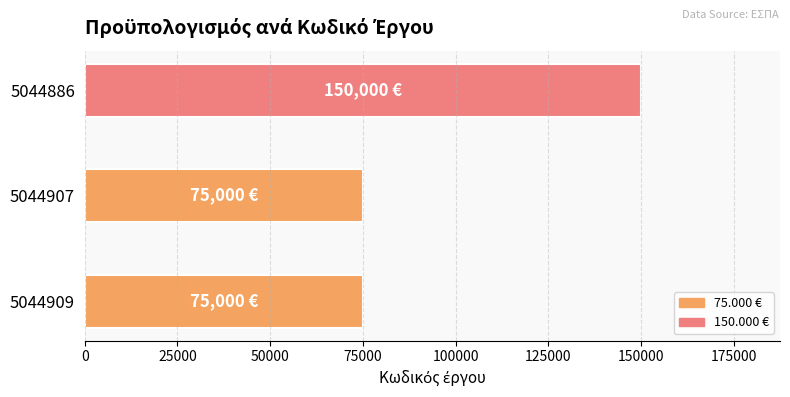

What is the minimum value shown in the chart?

75000